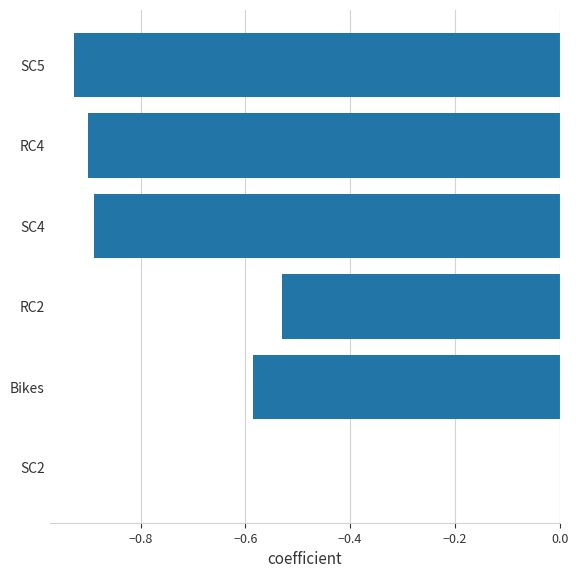

What is the sum of all values?

-3.8